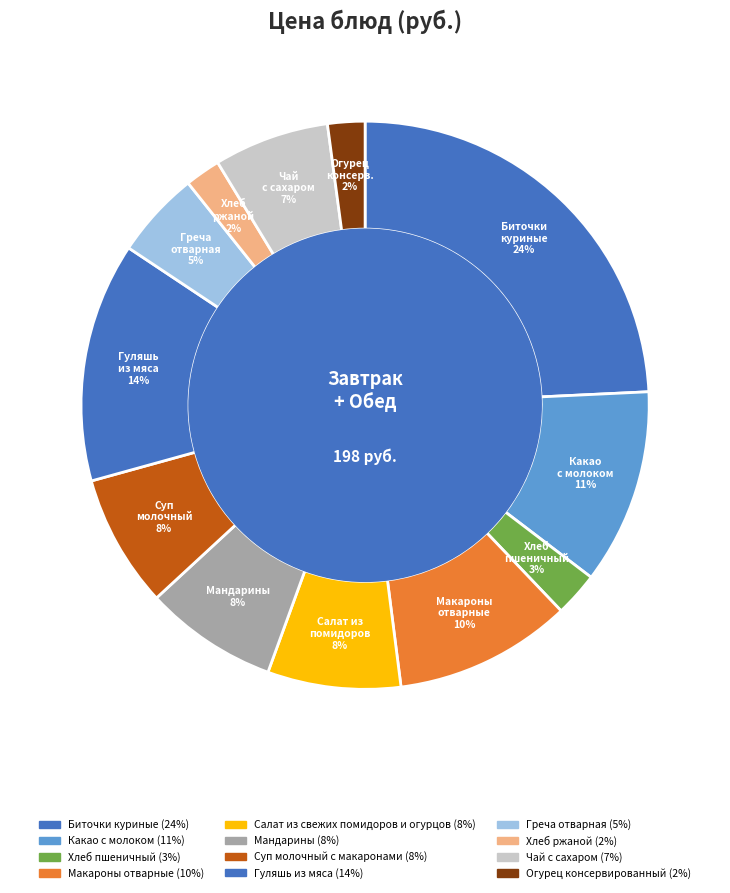

Which slice is the largest?

Биточки куриные